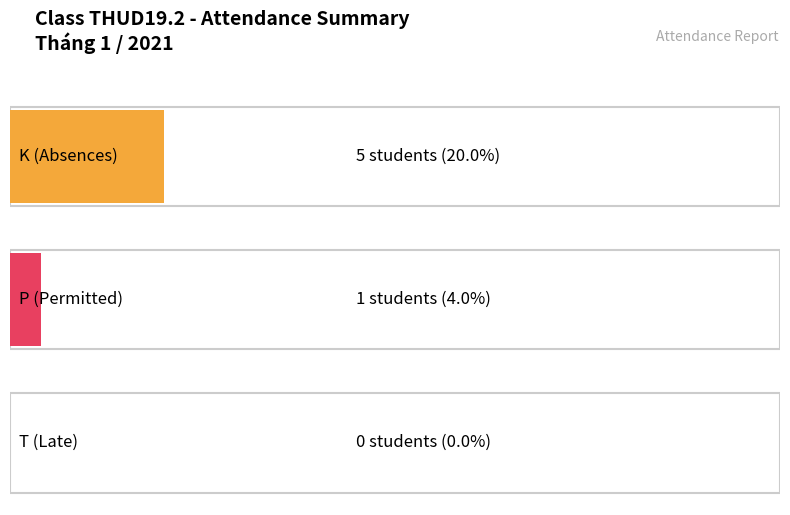

What is the total value across all series at TỔNG CỘNG (Total)?

6